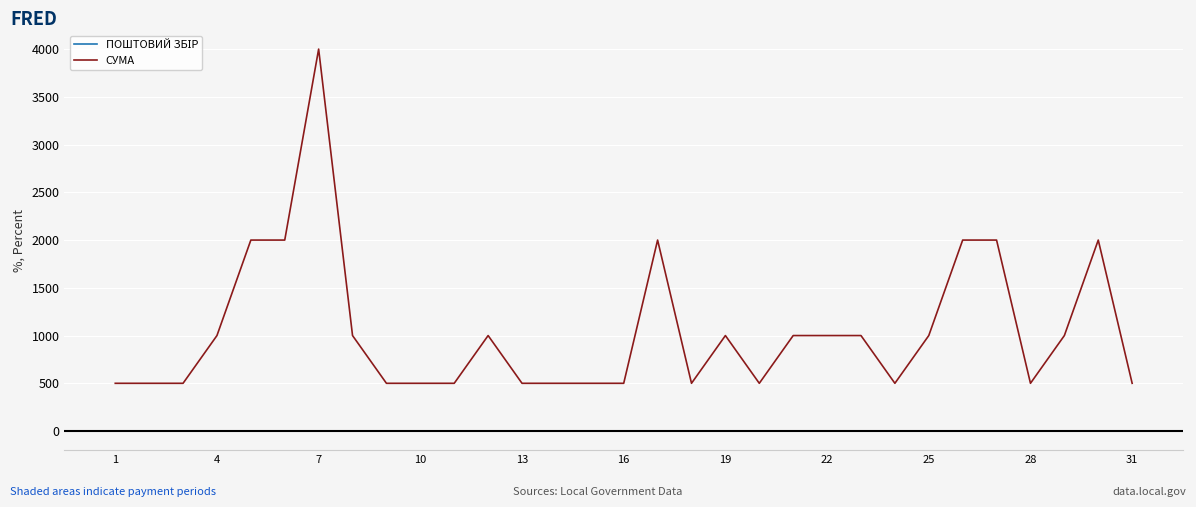

What is the difference between the maximum and minimum values in the СУМА series?

3500